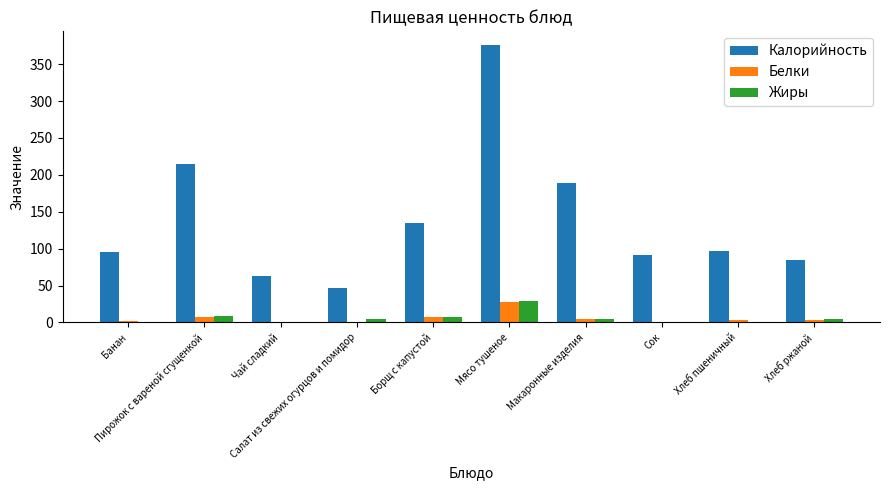

Is it true that Белки equals 1.5 at Банан?

True